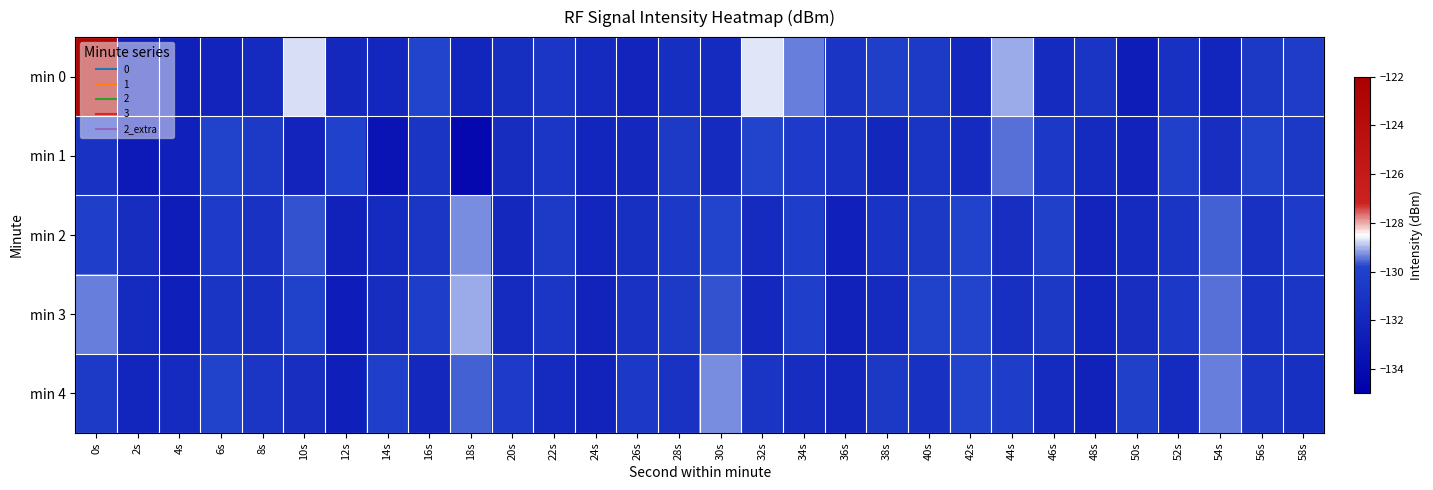

What is the greatest value displayed?

-123.0